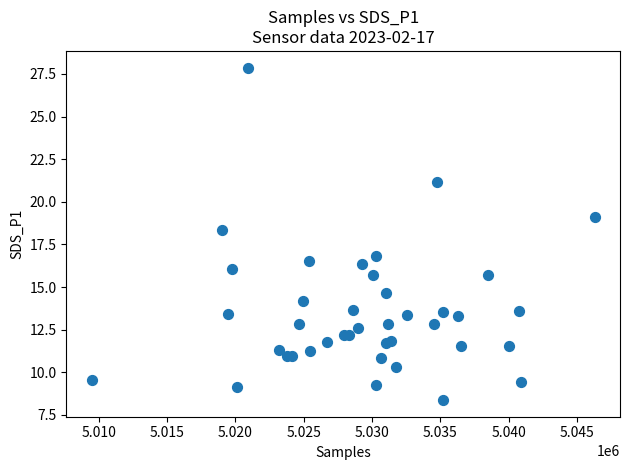

What Y value in the scatter plot is closest to 18?

18.3